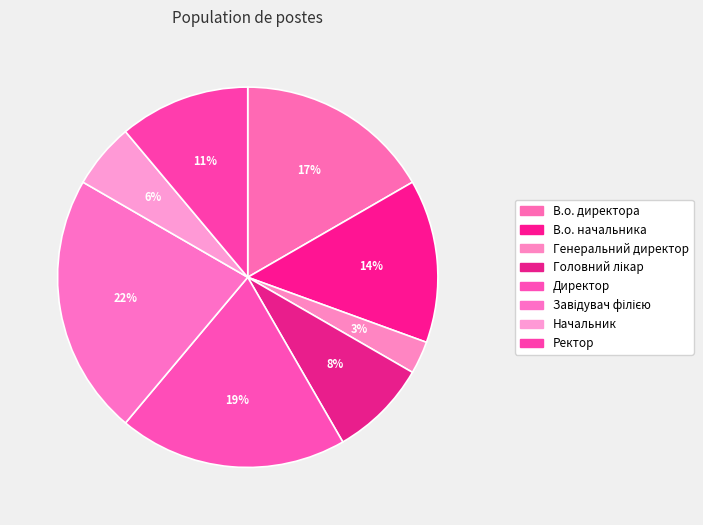

Count the number of slices in the pie.

8